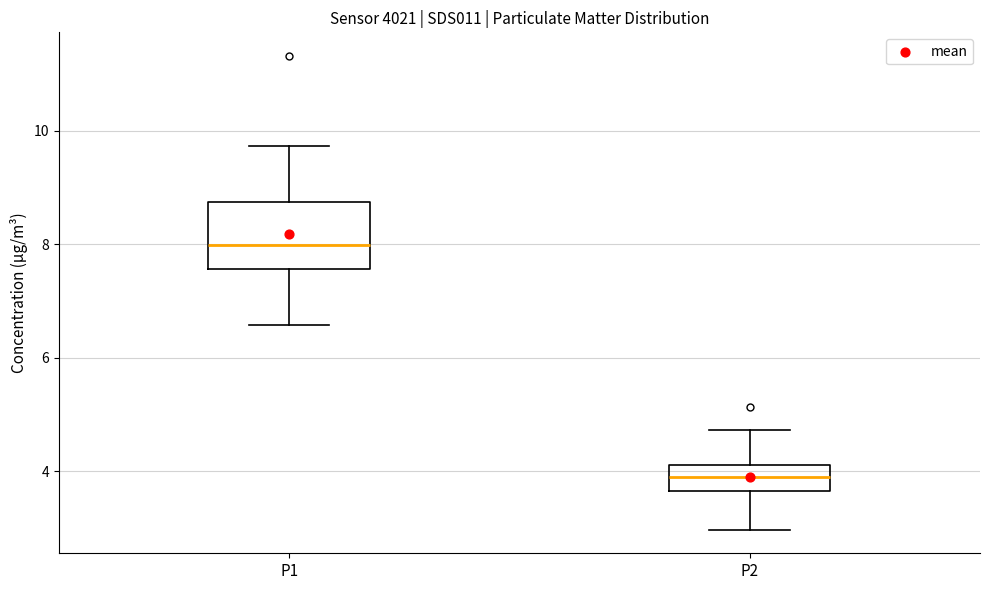

Which box has the lowest median line?

P2